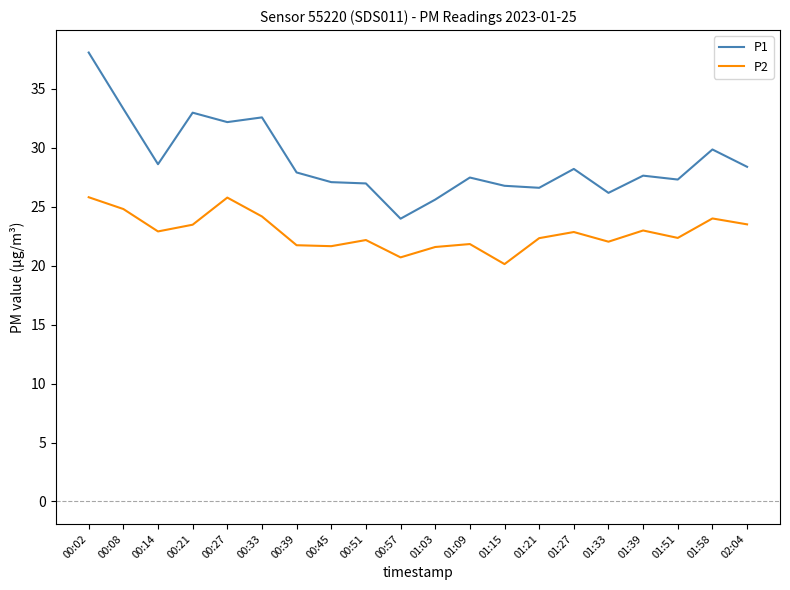

Which series has the widest spread of values?

P1